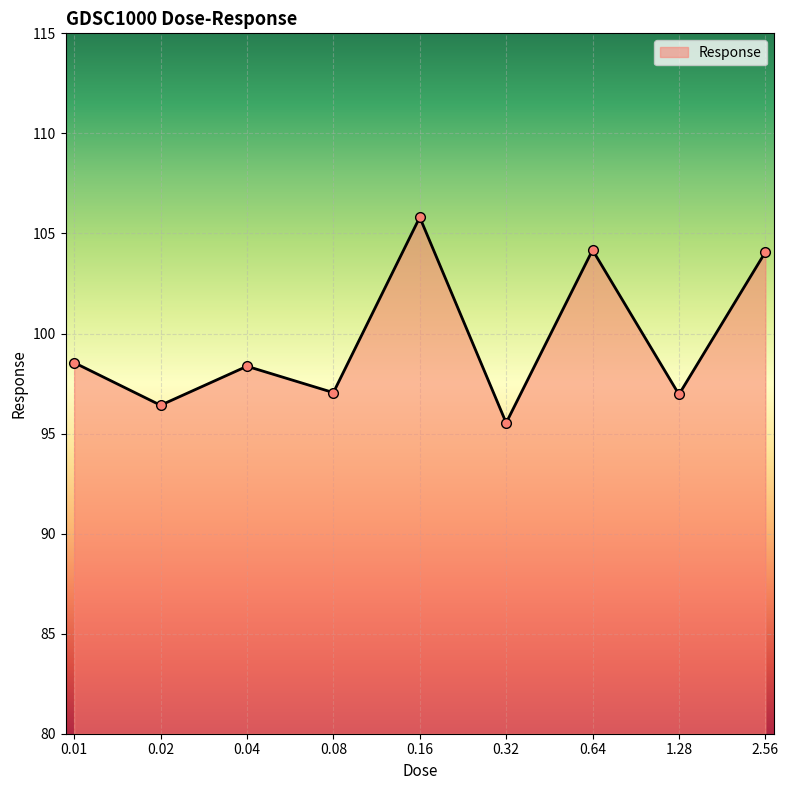

What is the approximate value at 0.01?

98.5